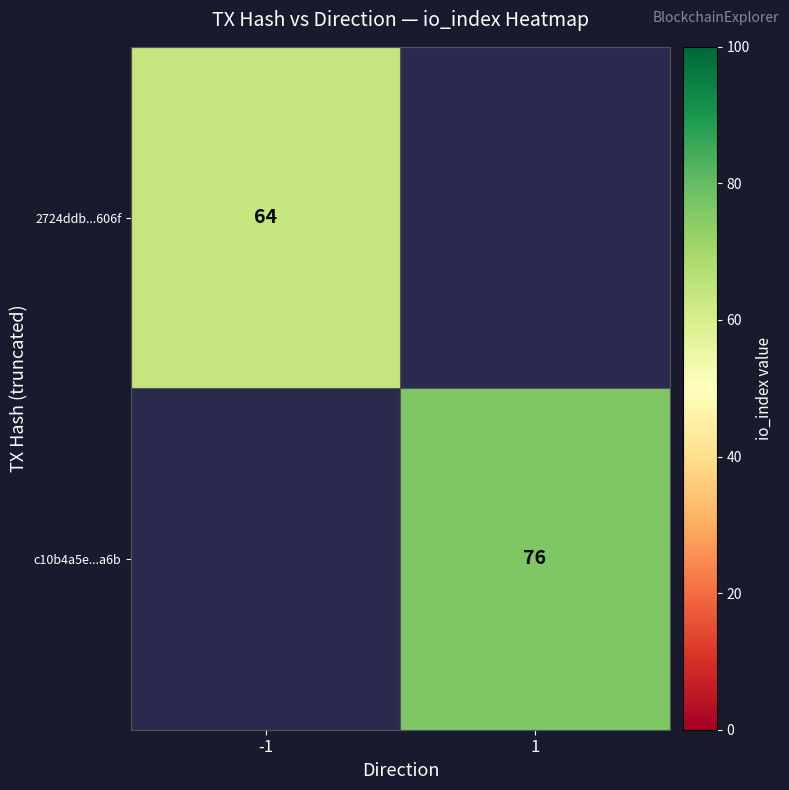

True or false: c10b4a5e...a6b has a value of 76 at 1.

True